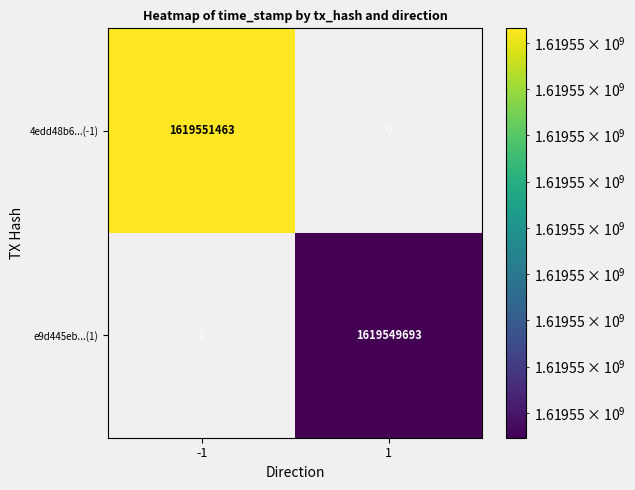

What is the maximum value shown in the chart?

1619551463.0